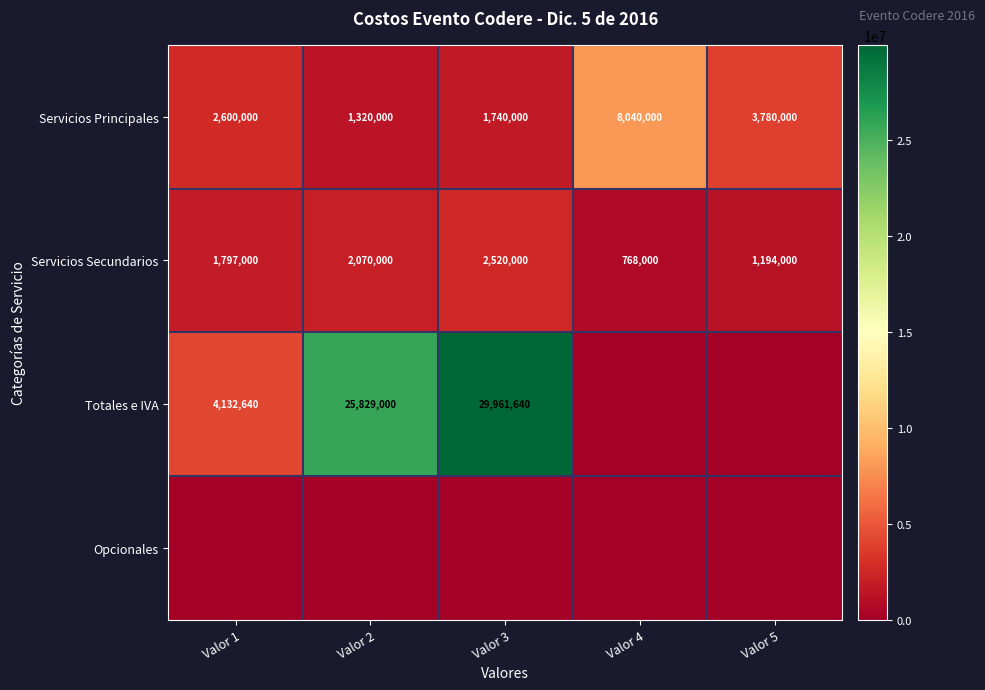

How many Servicios Secundarios values are between 1194000 and 2070000?

3